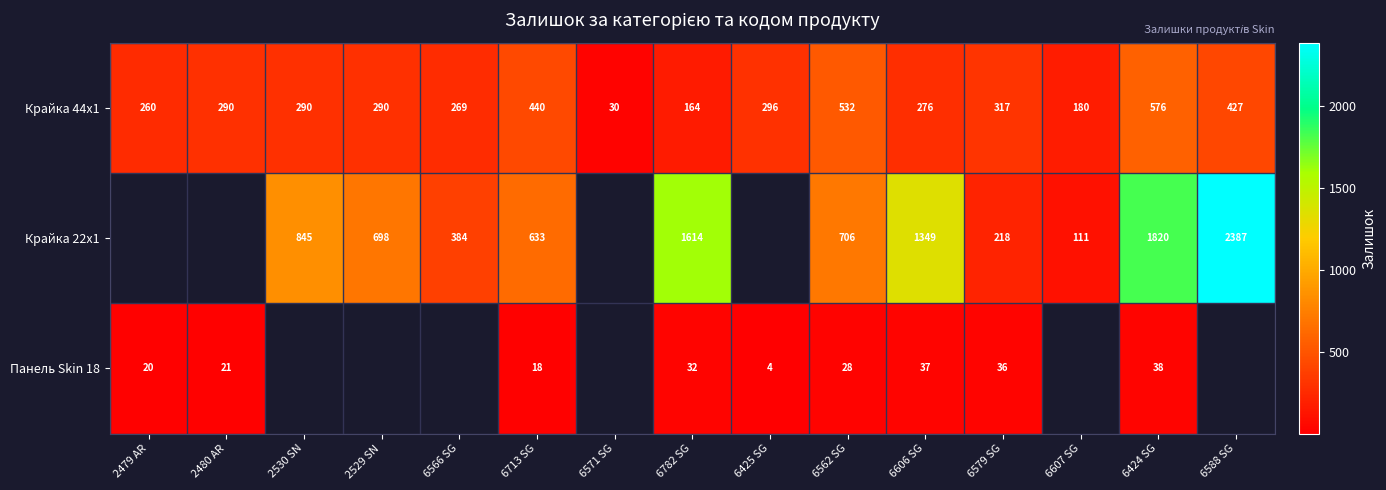

Count the number of data series in this chart.

3